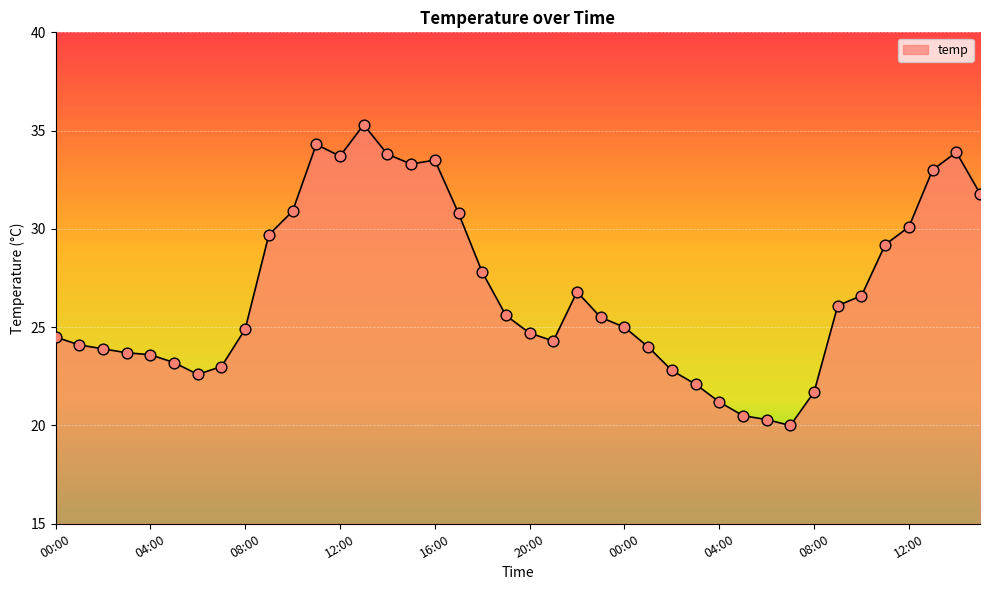

What is the difference between the maximum and minimum values?

15.3